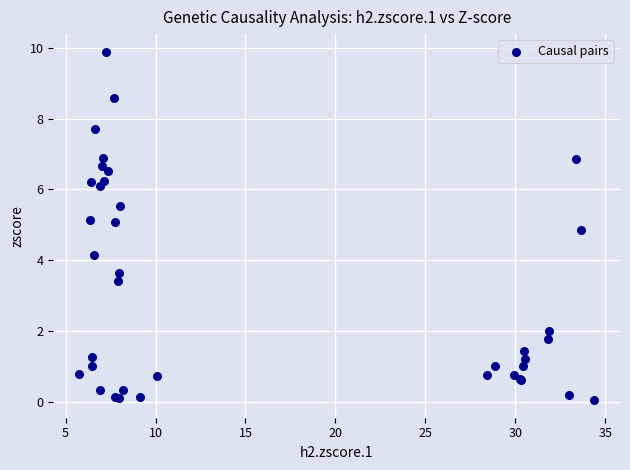

What Y value in the scatter plot is closest to 4?

4.1